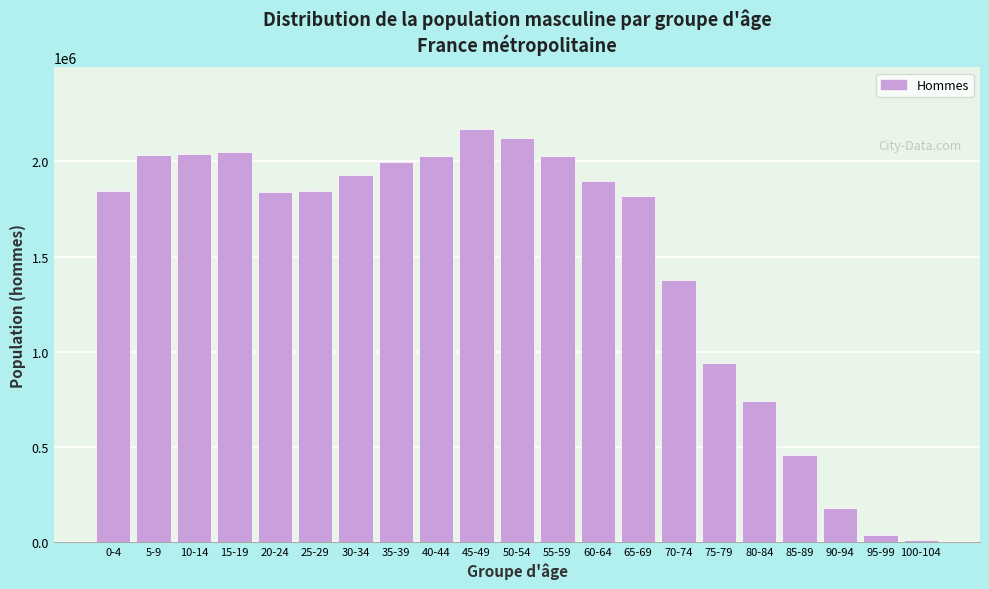

At which label is the value closest to 1089332?

75-79